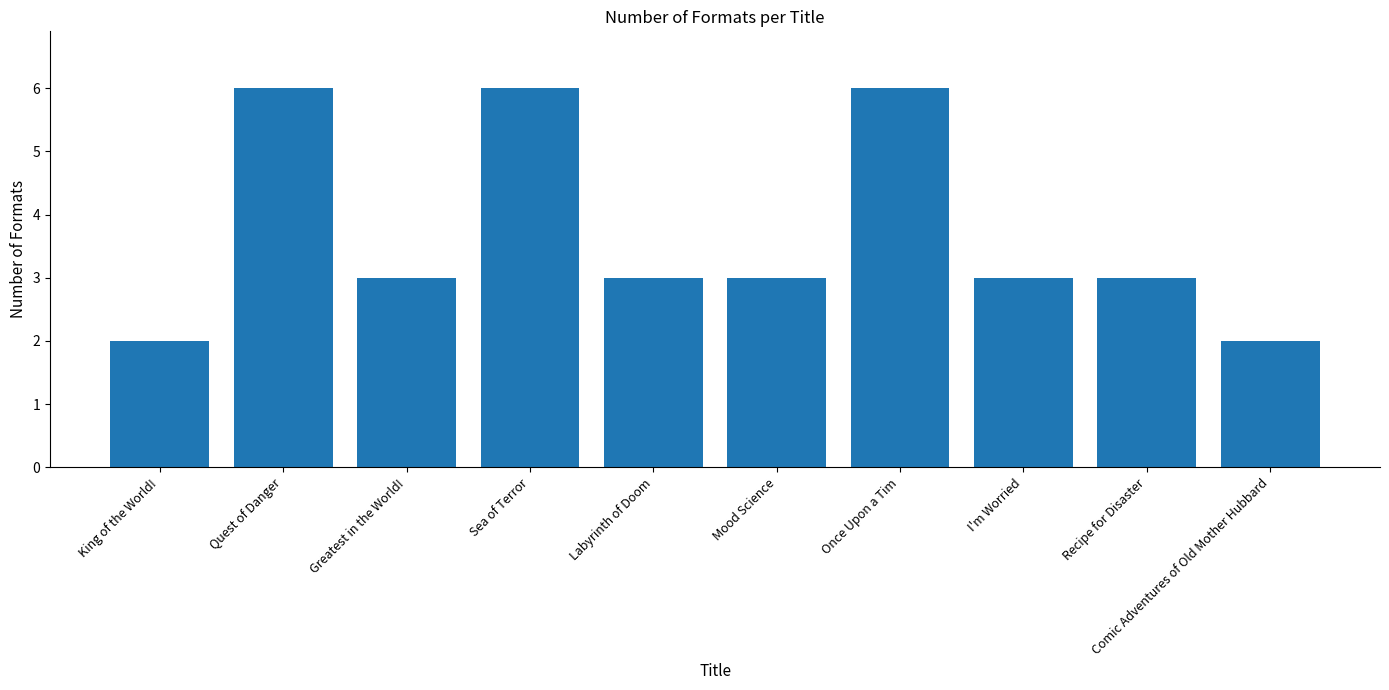

What is the difference between the maximum and minimum values?

4